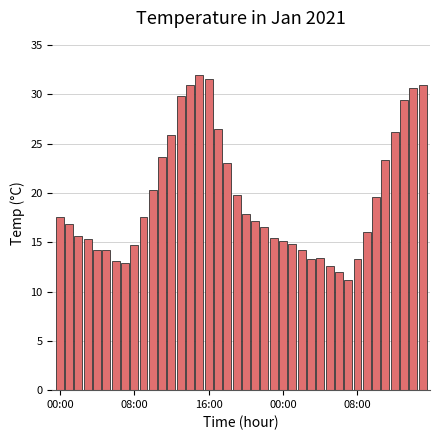

What is the maximum value shown in the chart?

32.0